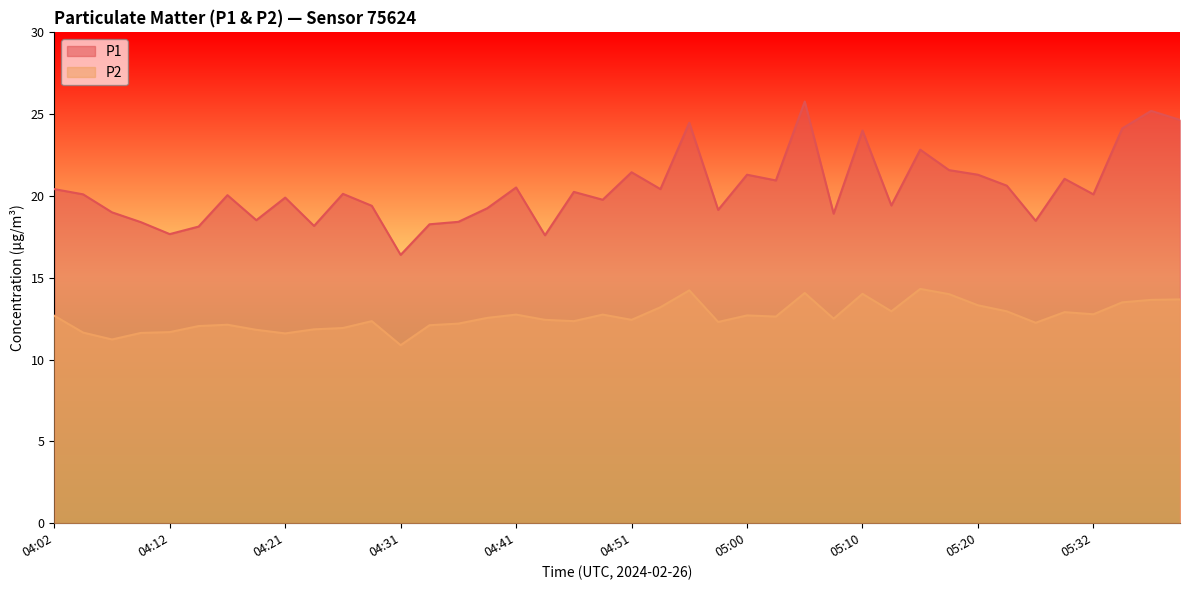

Is it true that P1 equals 20.6 at 05:22?

True